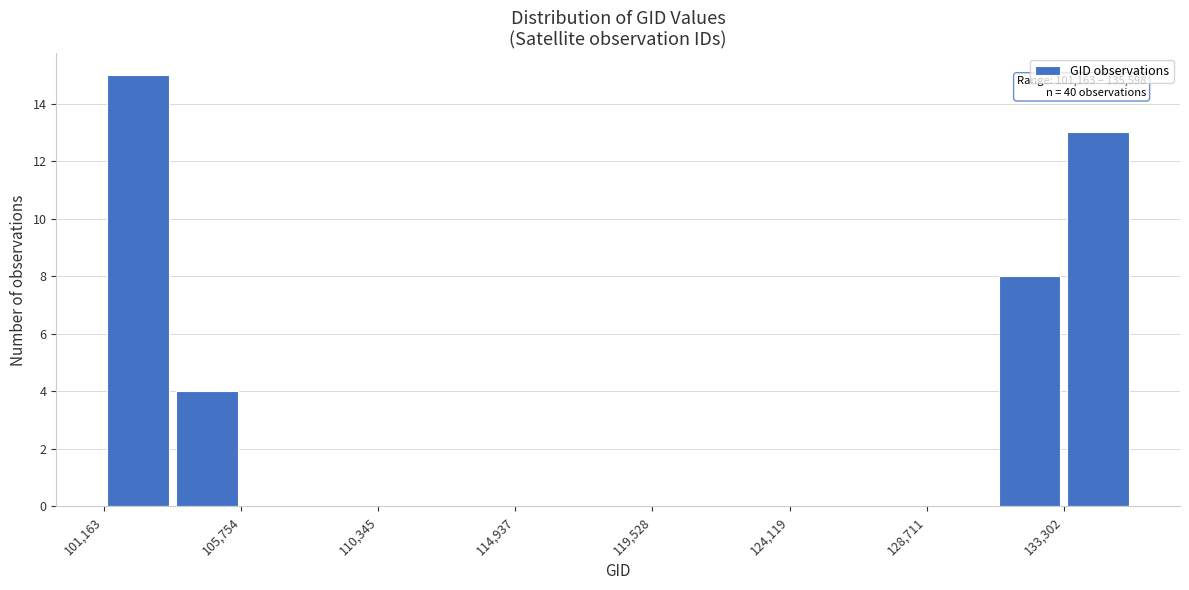

Which range on the x-axis has the tallest bar?

101000 to 103500